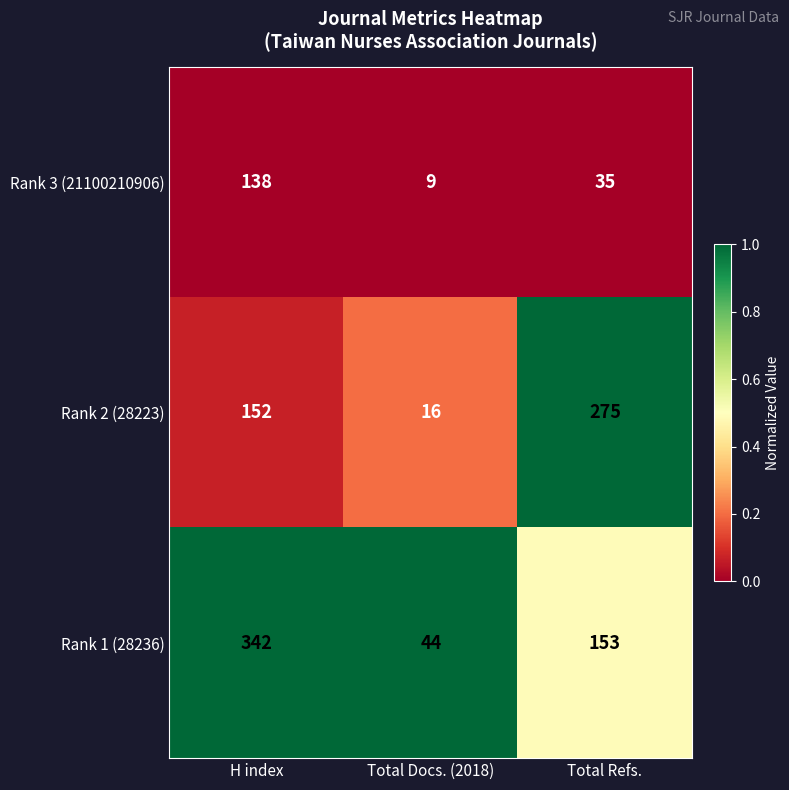

Rank the series by their average value, from lowest to highest.

Rank 3 (21100210906), Rank 2 (28223), Rank 1 (28236)